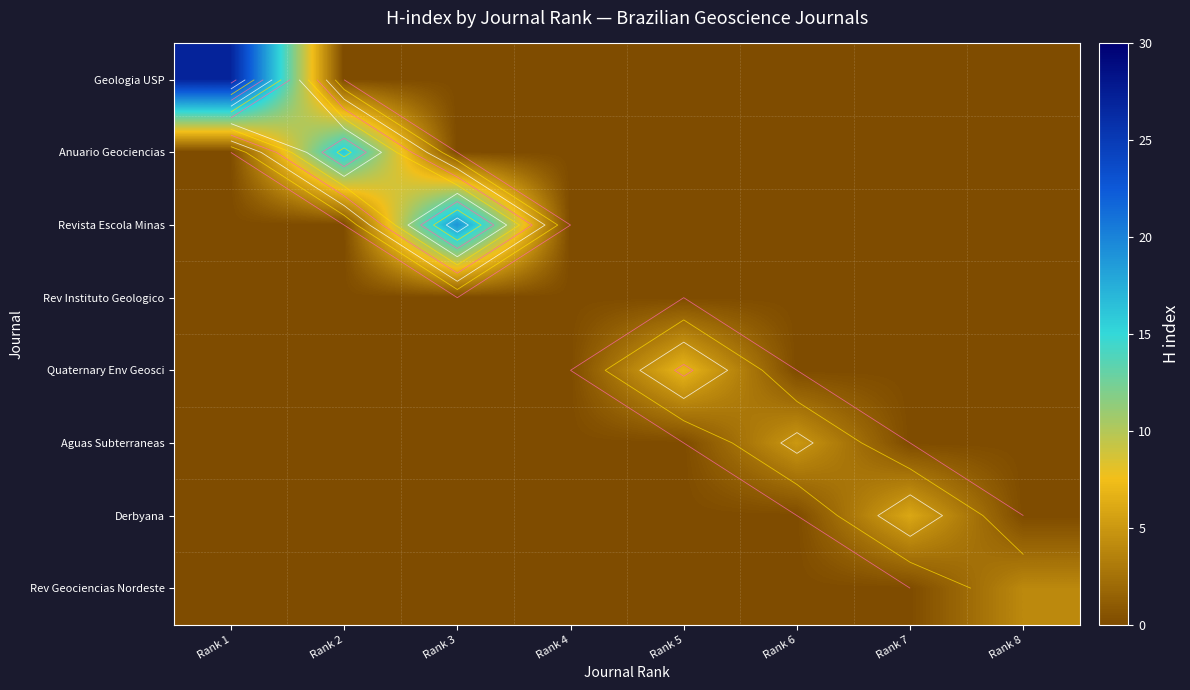

How many data points in Revista Escola Minas are above 0?

1